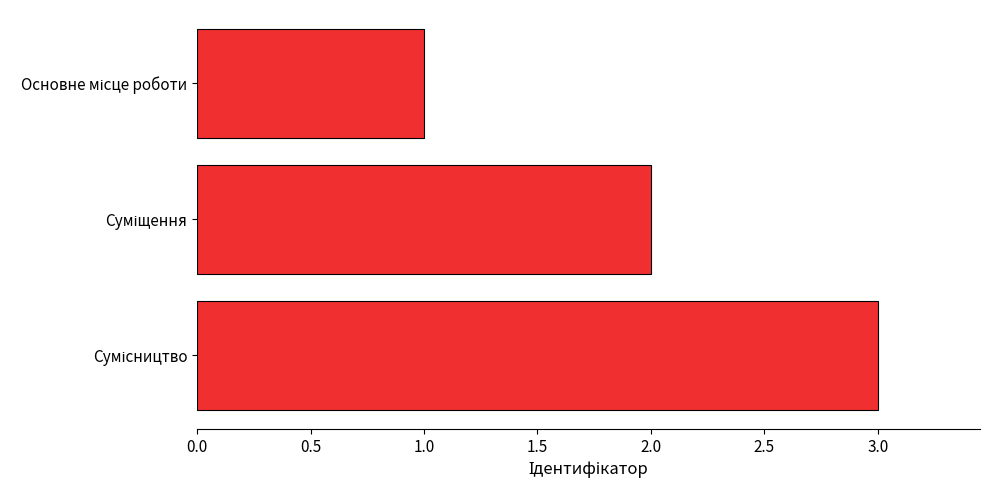

What is the maximum value shown in the chart?

3